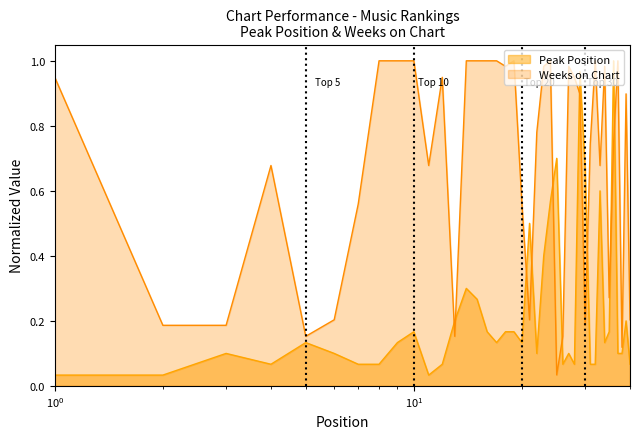

What is the value of the Peak Position point at the 24th from the left?

0.6